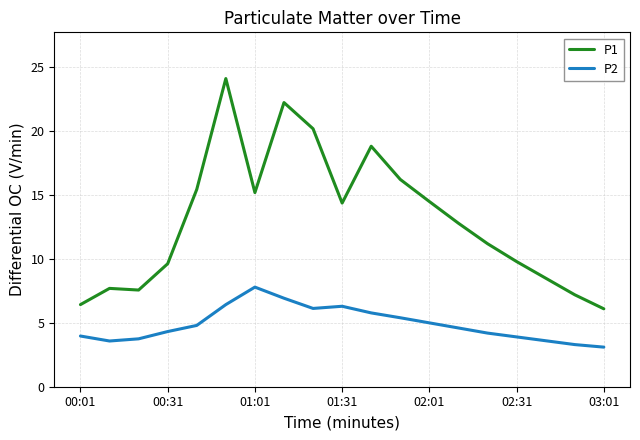

What is the highest value of the P1 series?

24.1